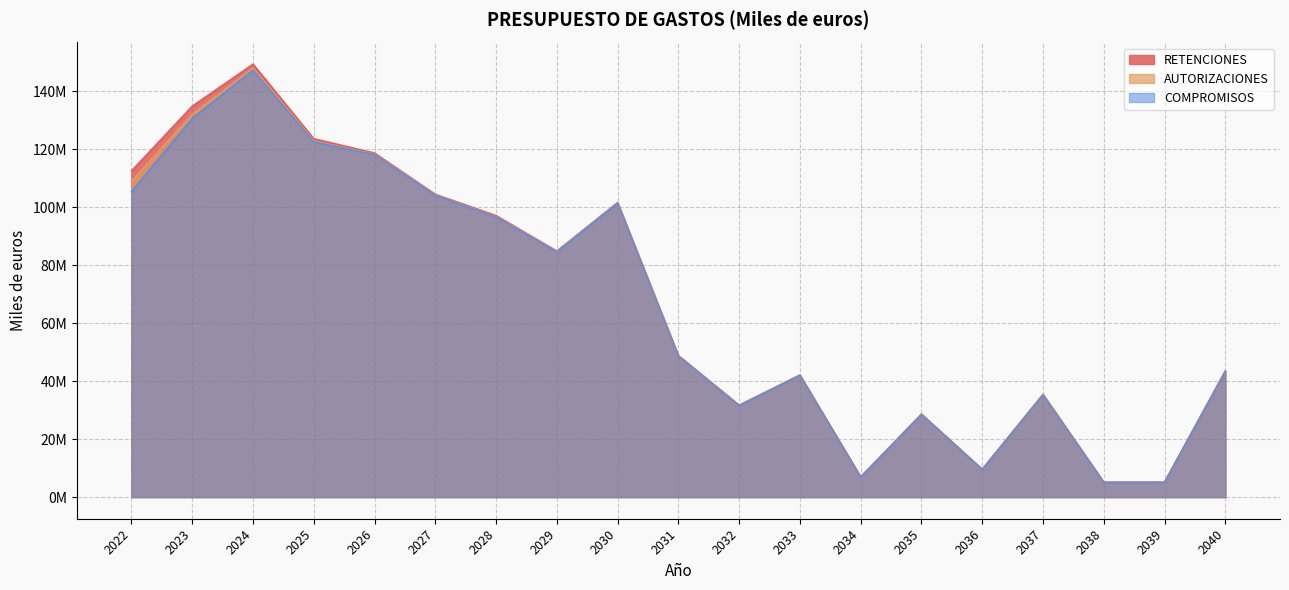

Reading left to right, what are all the values shown in this chart?

RETENCIONES: 2022=112485799	2023=134810872	2024=149296206	2025=123588668	2026=118631476	2027=104404477	2028=97075433	2029=84825155	2030=101558181	2031=48773064	2032=31668705	2033=42076770	2034=6947922	2035=28579384	2036=9554561	2037=35357431	2038=5112834	2039=5090833	2040=43415348
AUTORIZACIONES: 2022=108910863	2023=132008688	2024=147961815	2025=122854937	2026=118232687	2027=104192686	2028=96674213	2029=84720614	2030=101479278	2031=48766729	2032=31668374	2033=42076439	2034=6947591	2035=28579053	2036=9554230	2037=35357321	2038=5112829	2039=5090828	2040=43415343
COMPROMISOS: 2022=105326659	2023=130537792	2024=147234585	2025=122538805	2026=118065370	2027=104033540	2028=96521312	2029=84575484	2030=101351047	2031=48644624	2032=31548753	2033=41966134	2034=6849534	2035=28486716	2036=9491047	2037=35318411	2038=5075335	2039=5070410	2040=43405331